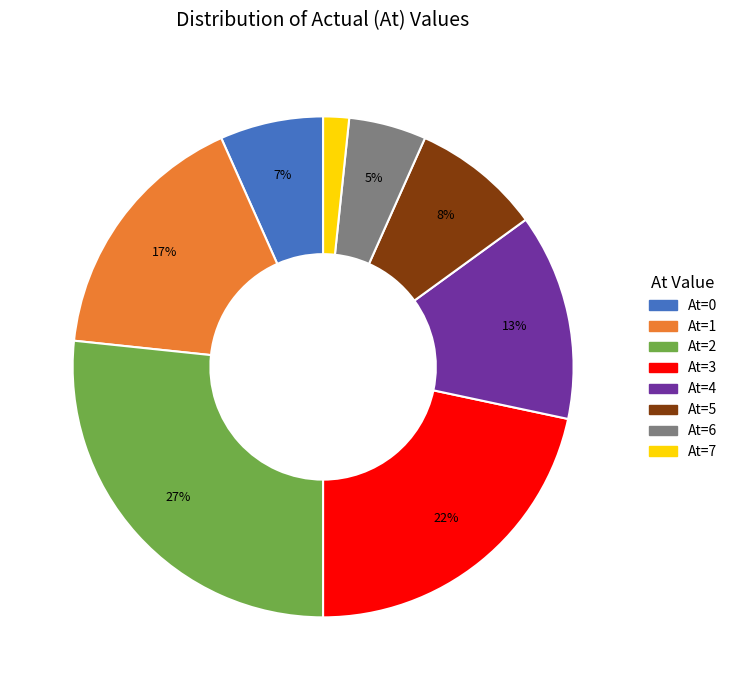

To the nearest percent, what is the difference between the largest and smallest slice percentages?

25%